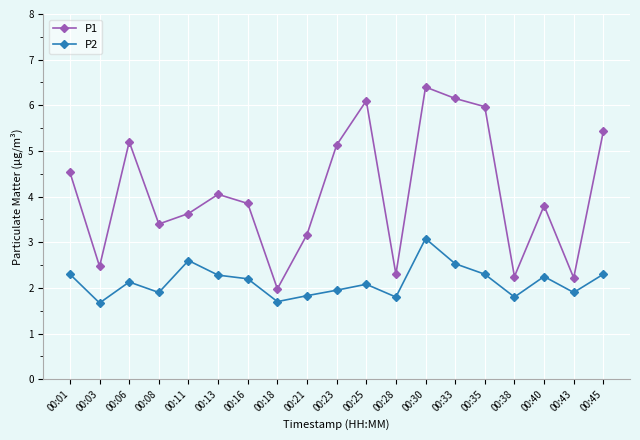

What is the difference between the second highest and minimum values in the P2 series?

0.9